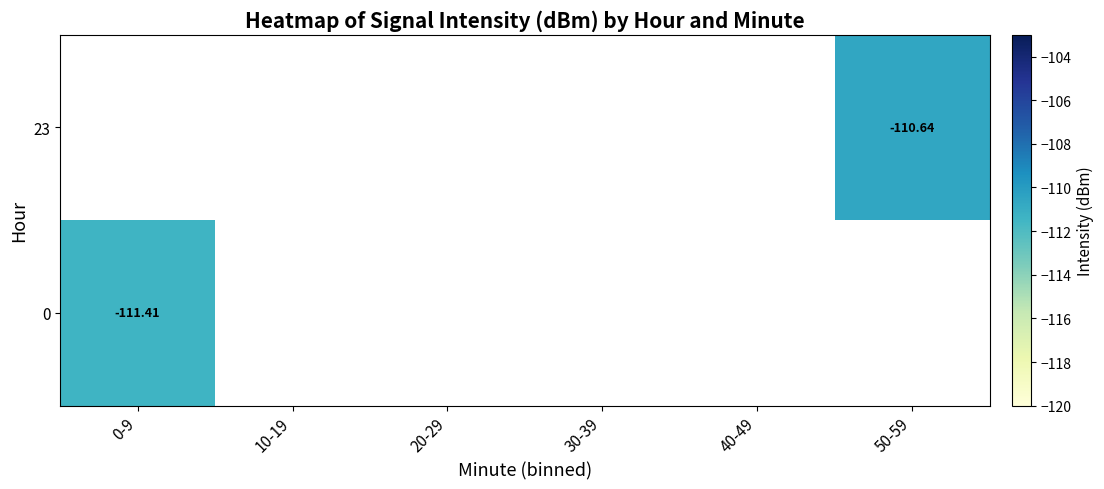

List the series in order of their peak value, lowest first.

23, 0